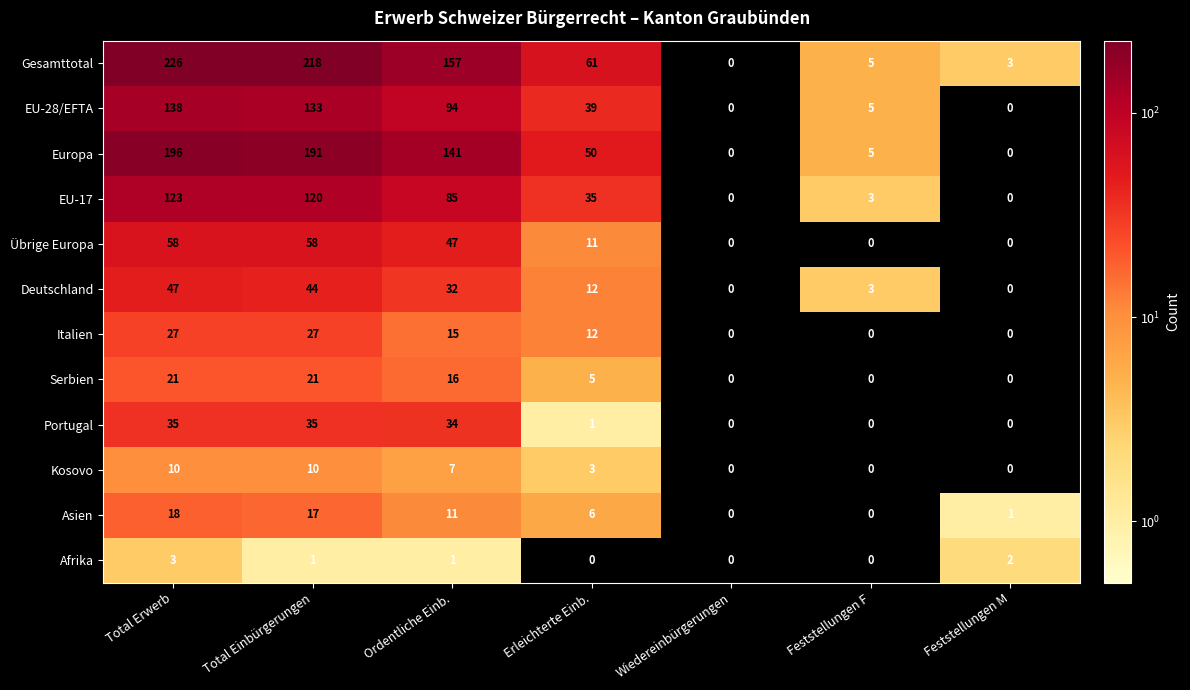

Which category has the highest value in the Deutschland series?

Total Erwerb